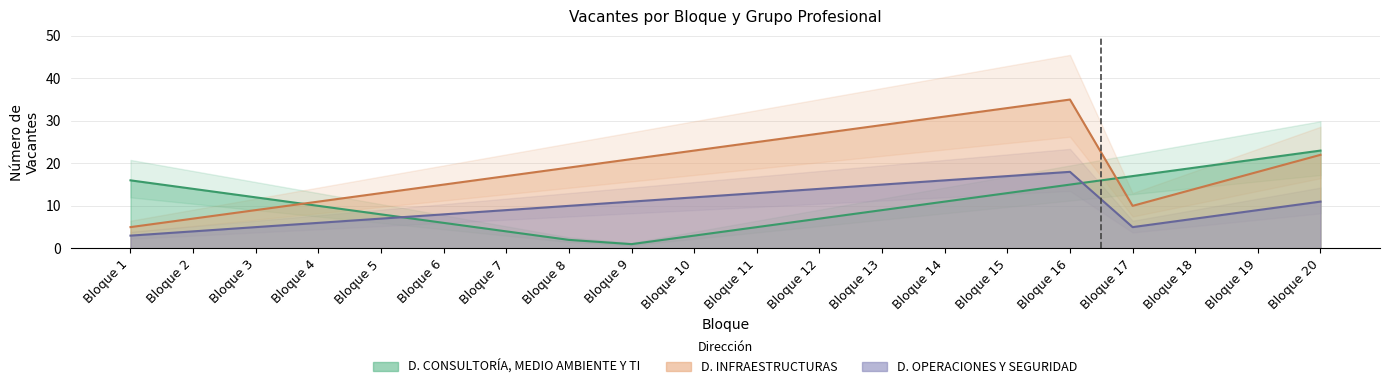

Where does the II. MANDOS INTERMEDIOS series first go above 19?

Bloque 9